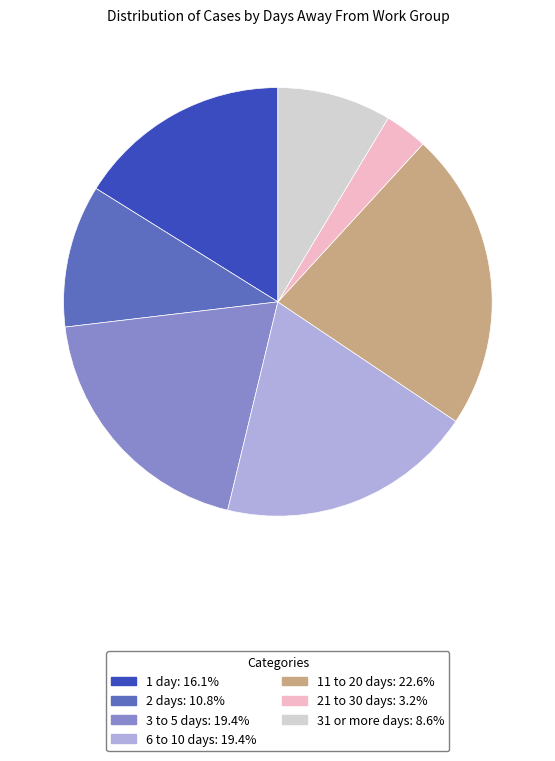

Does 6 to 10 days represent more than half of the total?

No